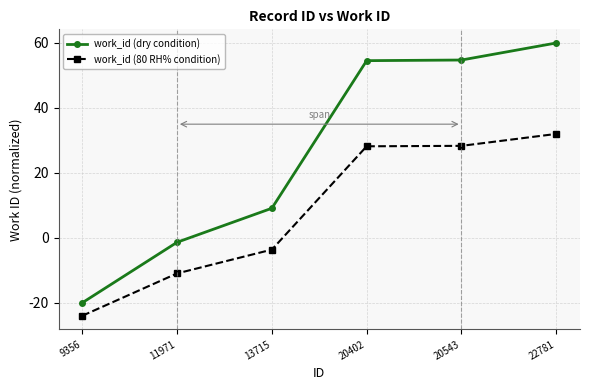

Which category has the lowest value in the work_id (80 RH% condition) series?

9356